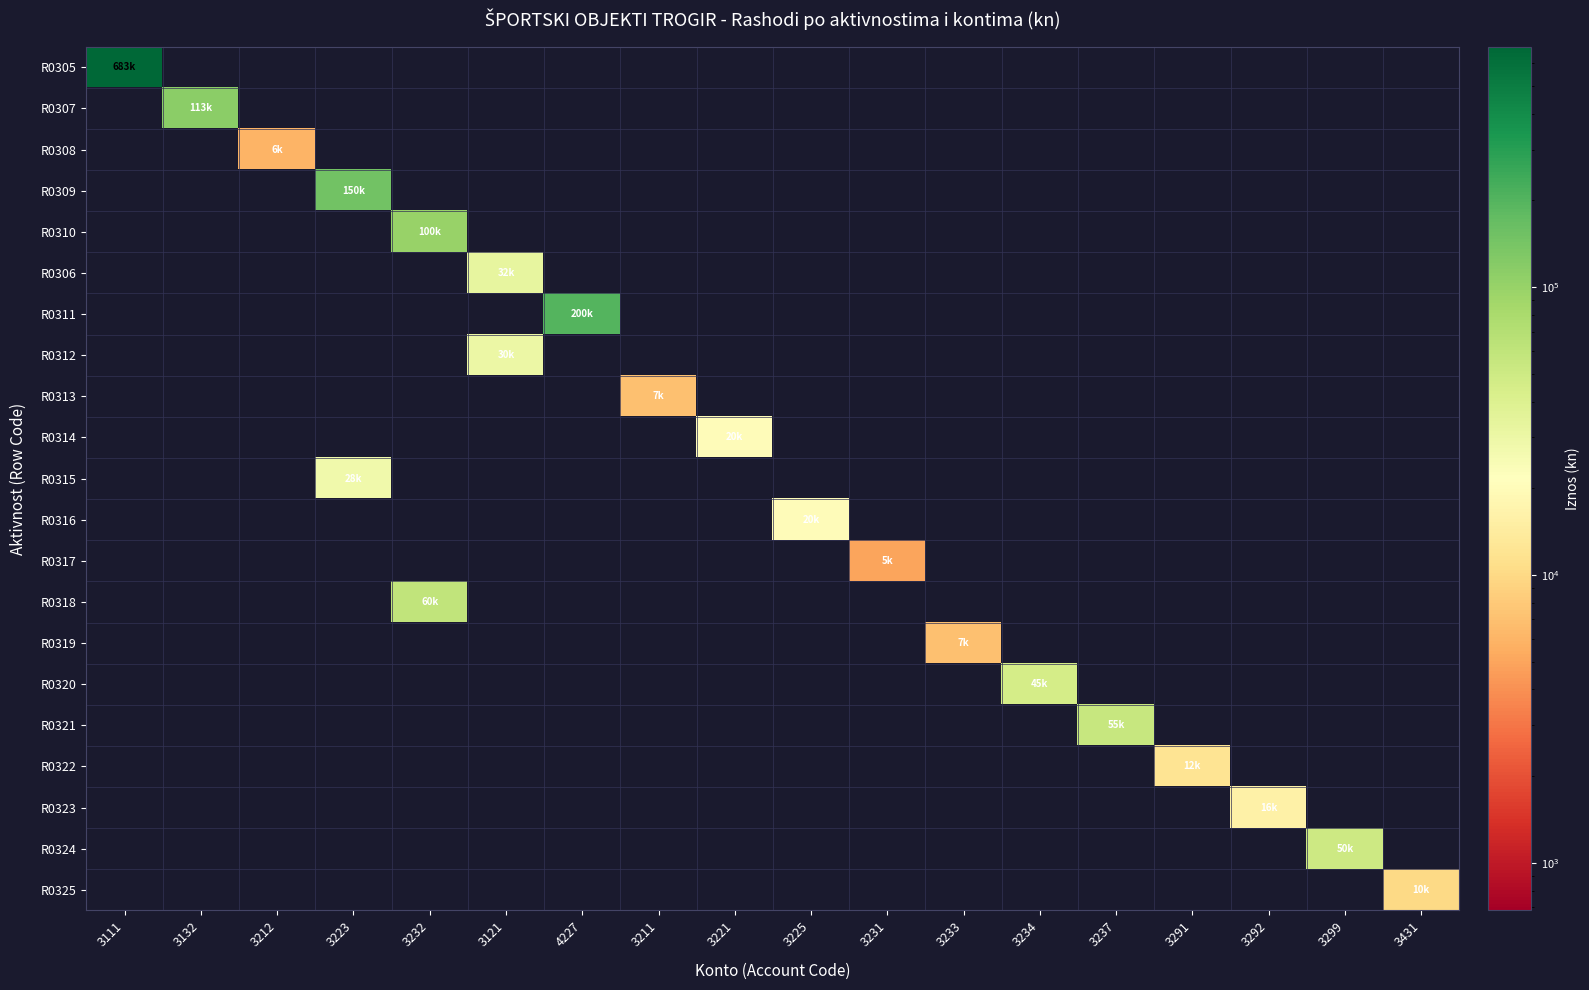

At which category is the sum across all series the highest?

3111